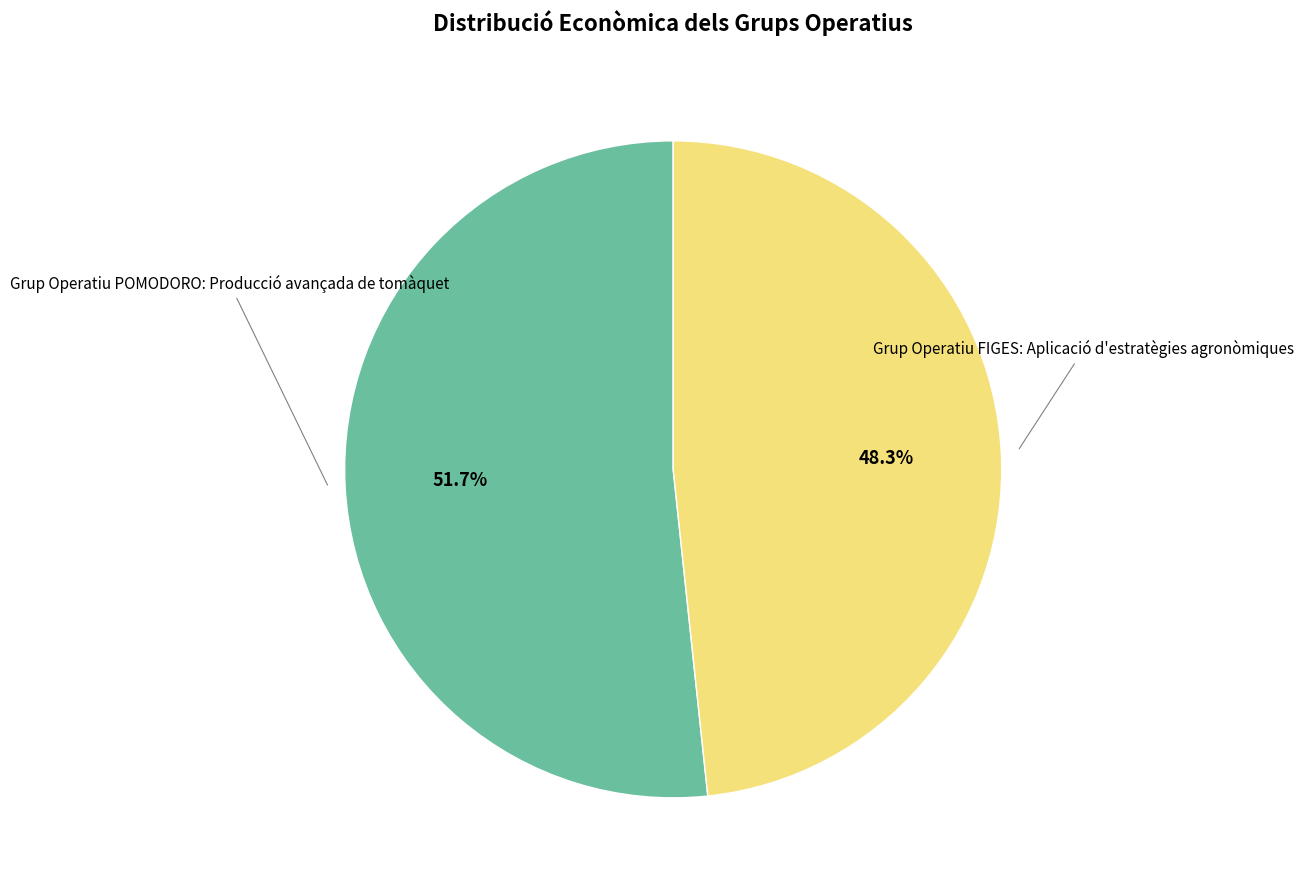

Is there any slice that represents more than half of the pie?

Yes